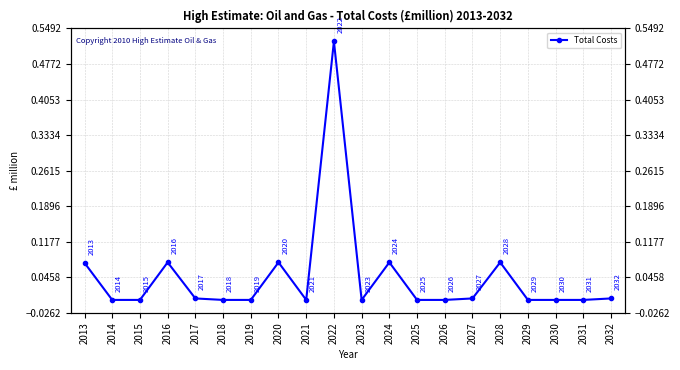

What is the difference between the maximum and second lowest values?

0.5